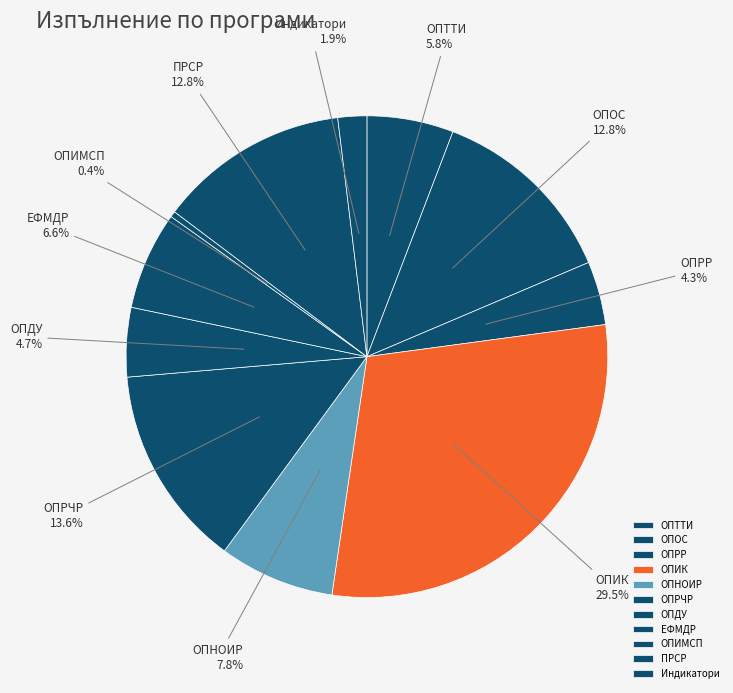

Does ОПИМСП account for over 50% of the chart?

No